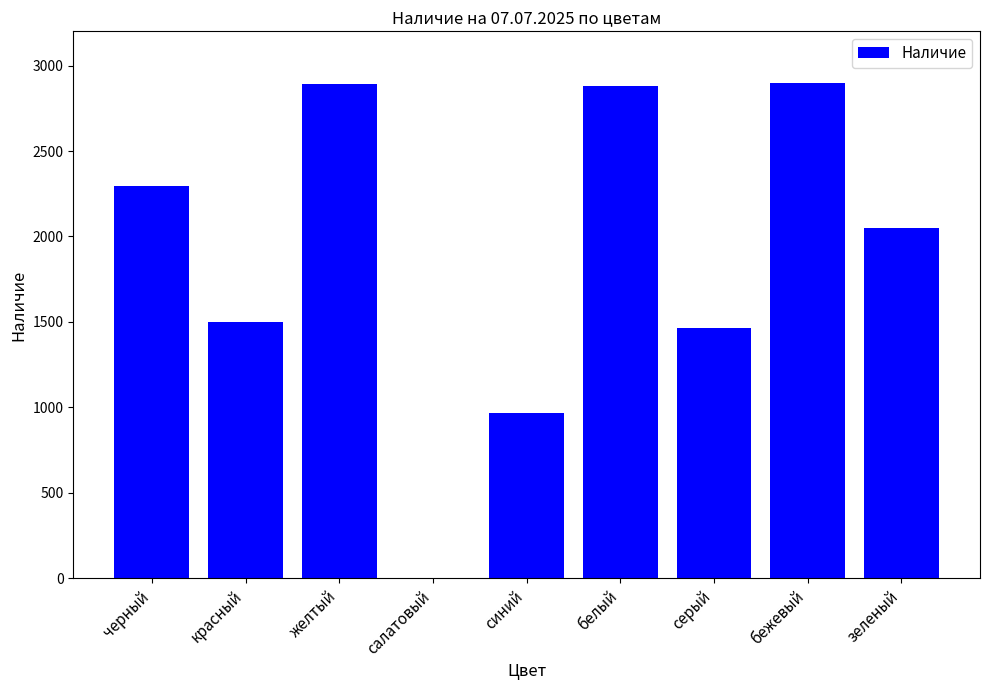

Count the number of categories in the chart.

9